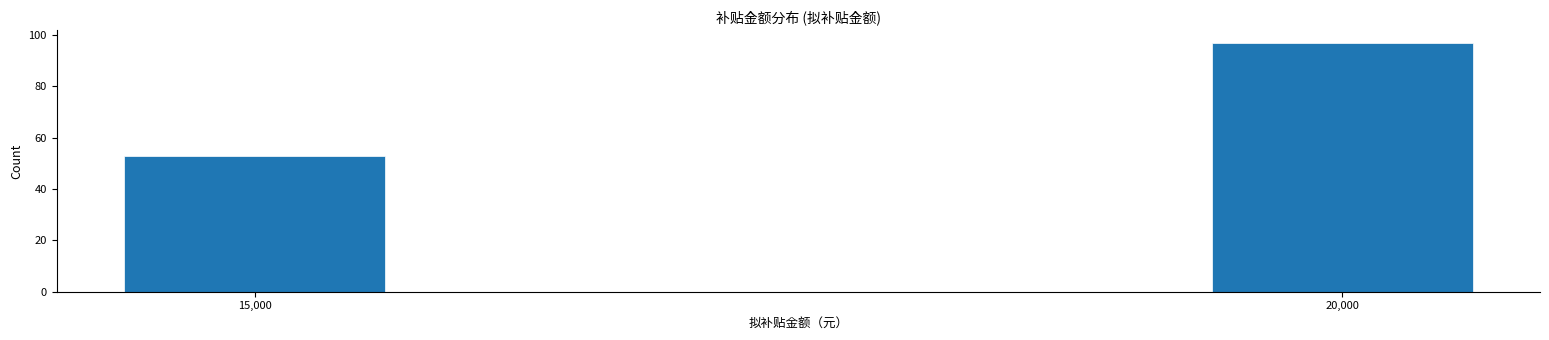

Reading right to left, what are all the values shown in this chart?

97	53